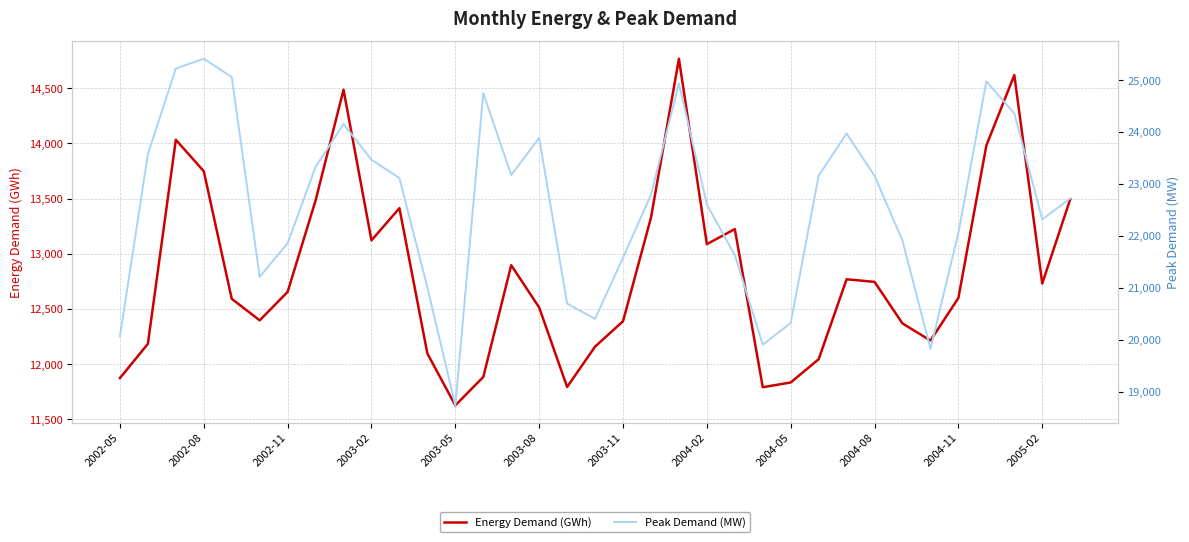

What is the average value of the Peak Demand (MW) series?

22613.5